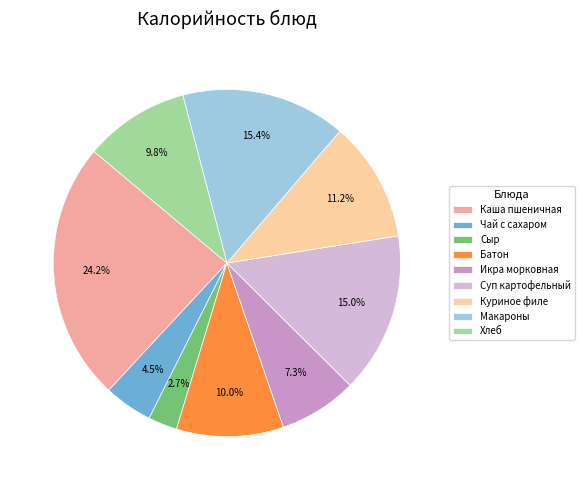

What is the total percentage of Хлеб and Сыр?

12.5%